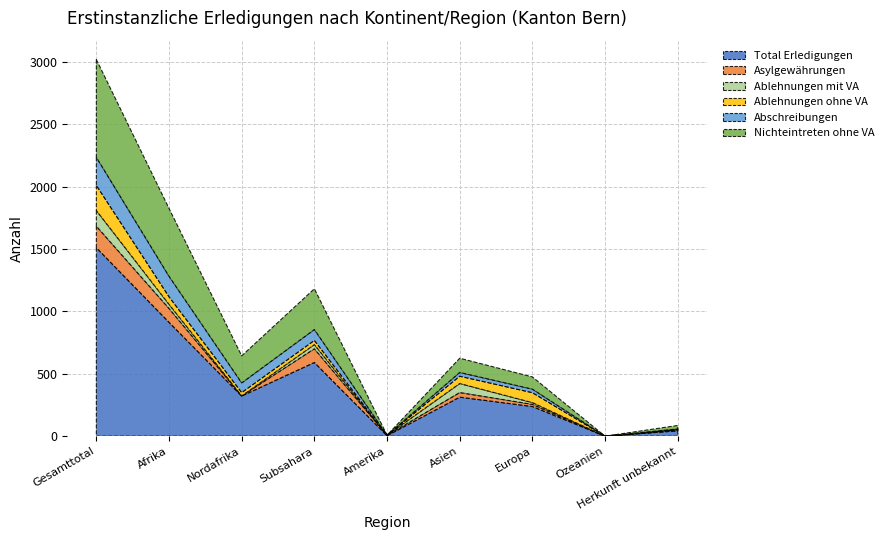

Reading right to left, what are all the values shown in this chart?

Total Erledigungen: Herkunft unbekannt=43	Ozeanien=0	Europa=238	Asien=313	Amerika=4	Subsahara=591	Nordafrika=322	Afrika=913	Gesamttotal=1511
Asylgewährungen: Herkunft unbekannt=5	Ozeanien=0	Europa=17	Asien=37	Amerika=3	Subsahara=110	Nordafrika=1	Afrika=111	Gesamttotal=173
Ablehnungen mit VA: Herkunft unbekannt=6	Ozeanien=0	Europa=14	Asien=72	Amerika=0	Subsahara=33	Nordafrika=0	Afrika=33	Gesamttotal=125
Ablehnungen ohne VA: Herkunft unbekannt=2	Ozeanien=0	Europa=80	Asien=59	Amerika=0	Subsahara=34	Nordafrika=27	Afrika=61	Gesamttotal=202
Abschreibungen: Herkunft unbekannt=2	Ozeanien=0	Europa=28	Asien=30	Amerika=1	Subsahara=87	Nordafrika=77	Afrika=164	Gesamttotal=225
Nichteintreten ohne VA: Herkunft unbekannt=28	Ozeanien=0	Europa=98	Asien=114	Amerika=0	Subsahara=327	Nordafrika=217	Afrika=544	Gesamttotal=784